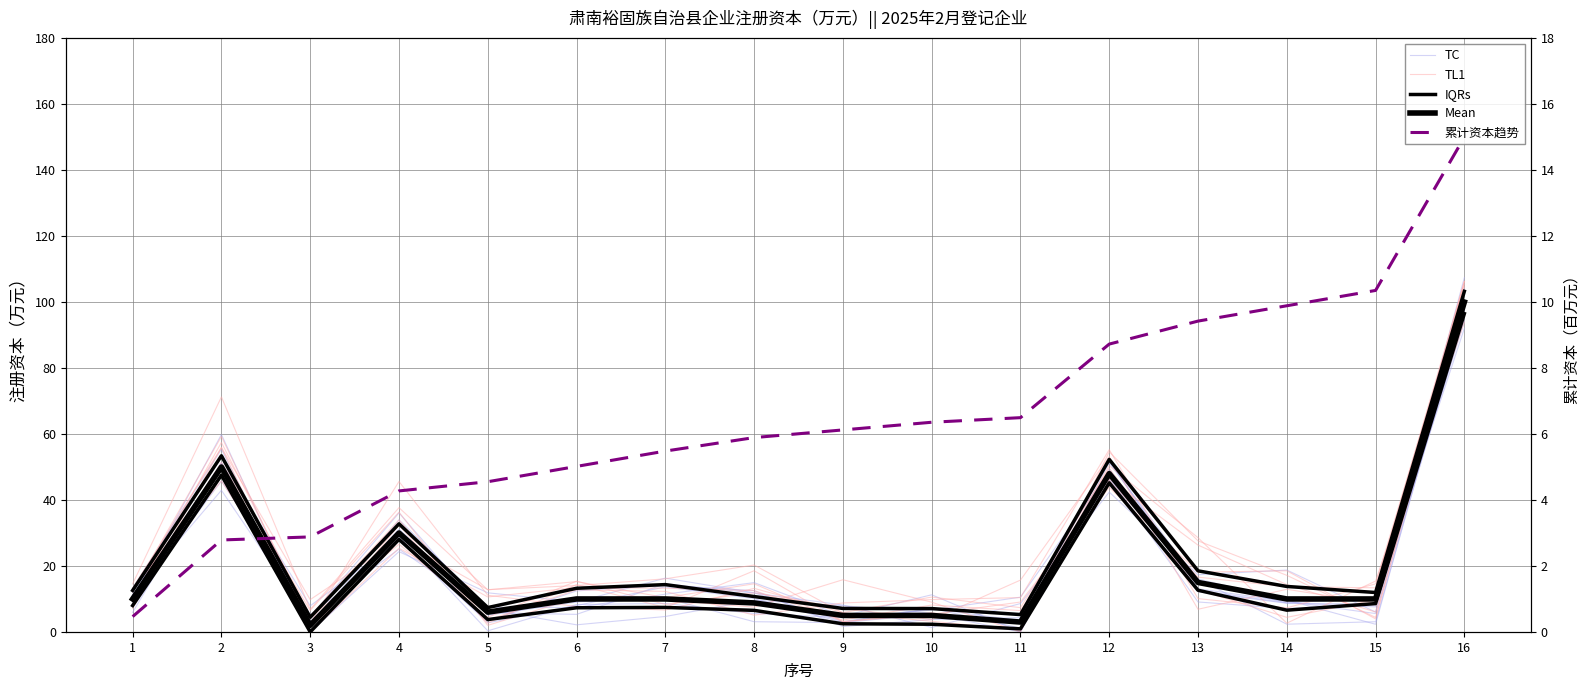

What is the value of the TC point at the 2nd from the left?

49.4